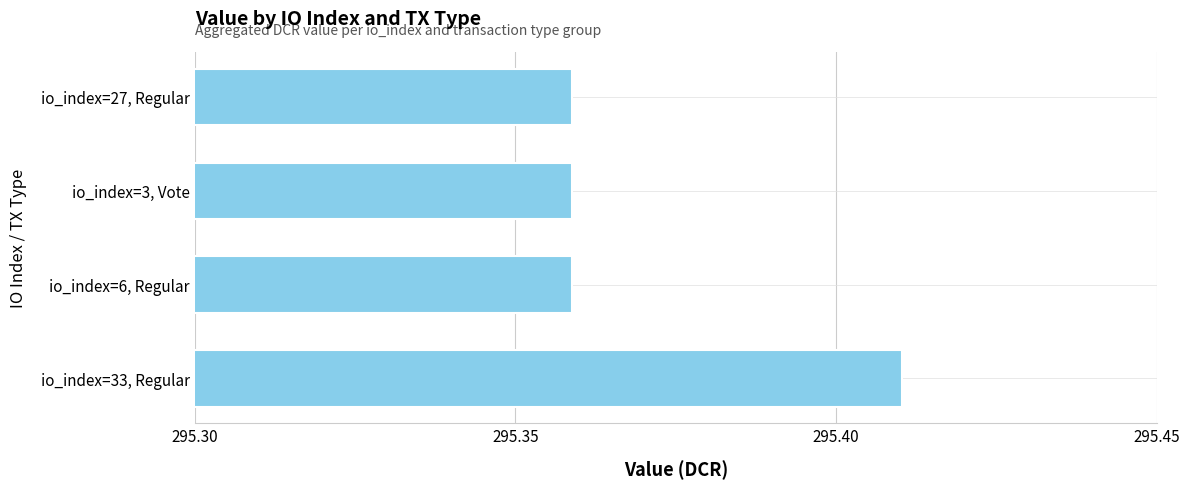

Which label corresponds to the largest value in the chart?

io_index=33, Regular